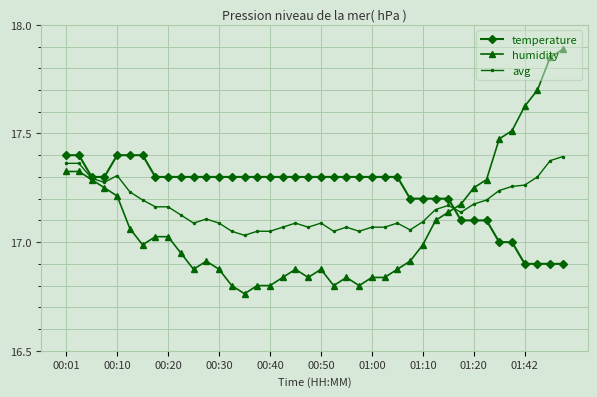

After their last crossing, which series has the higher values: avg or humidity?

humidity